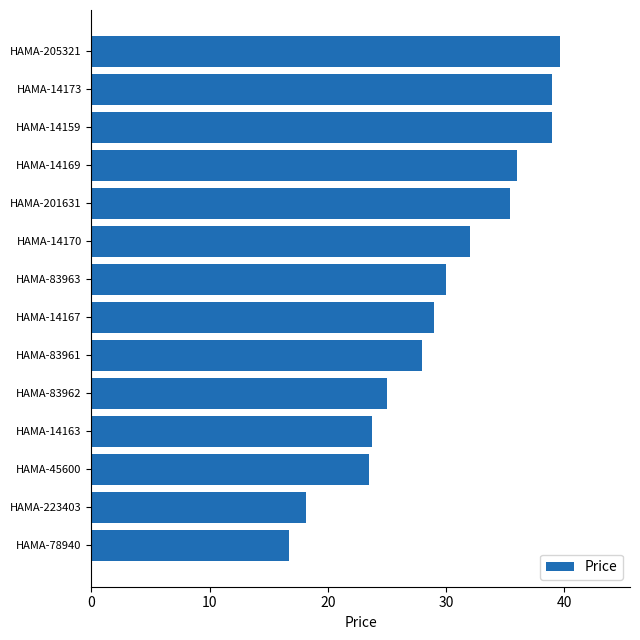

Does the chart contain any negative values?

No